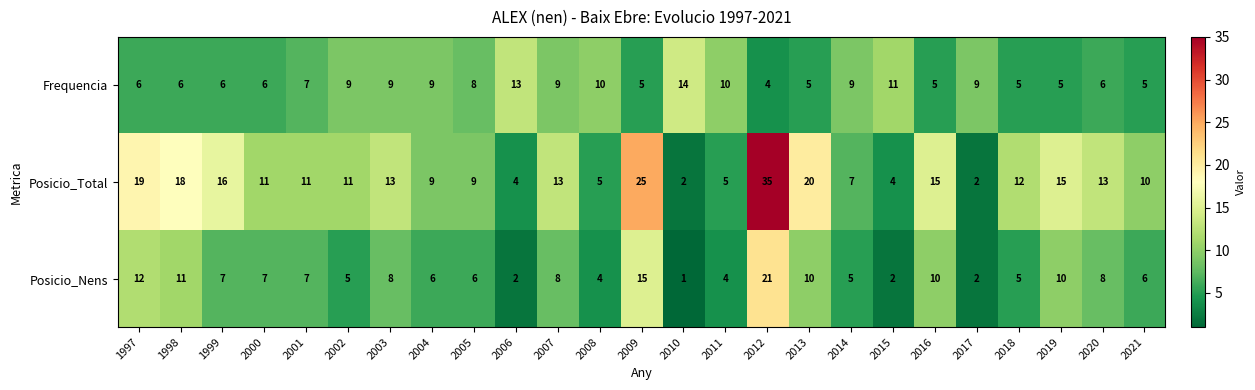

At which label is Posicio_Total closest to 18?

1998